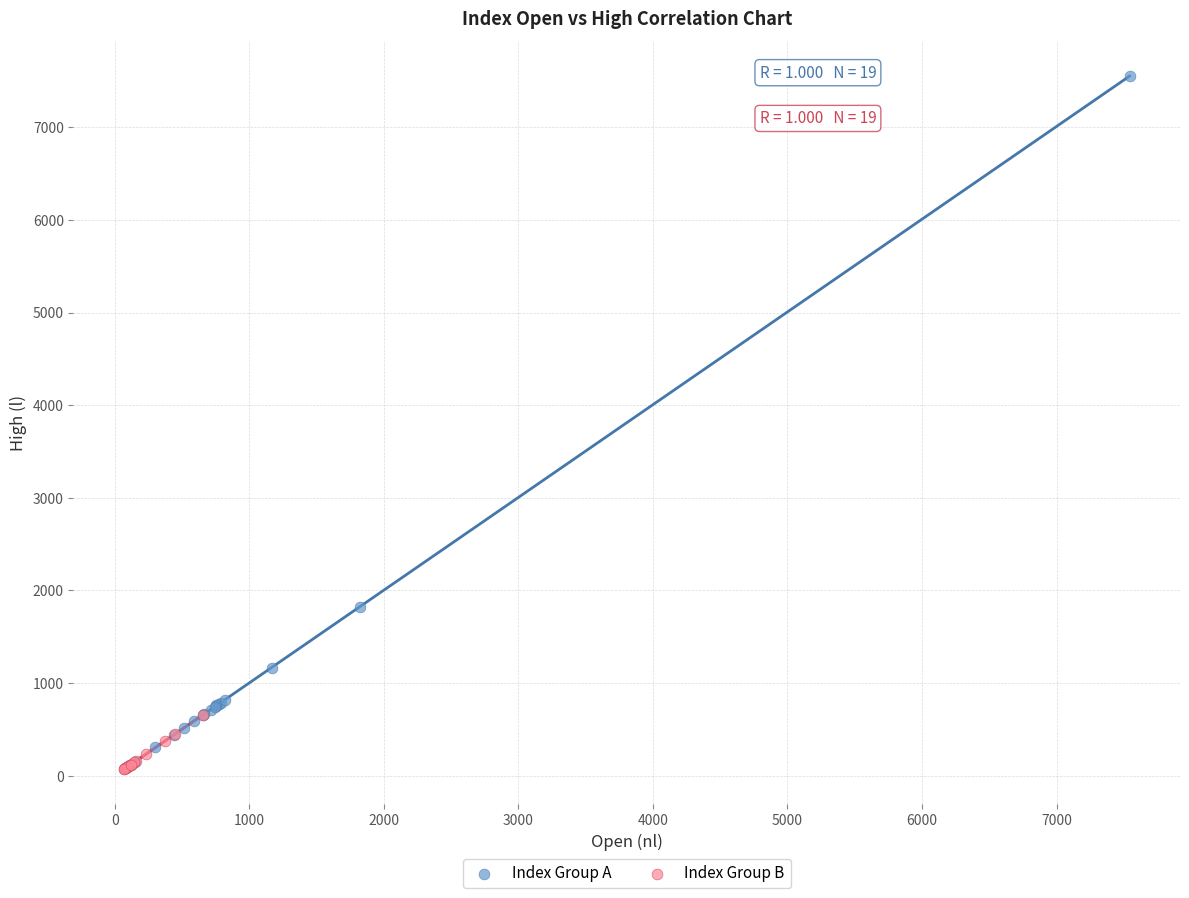

Which series contains the highest Y value?

Index Group A